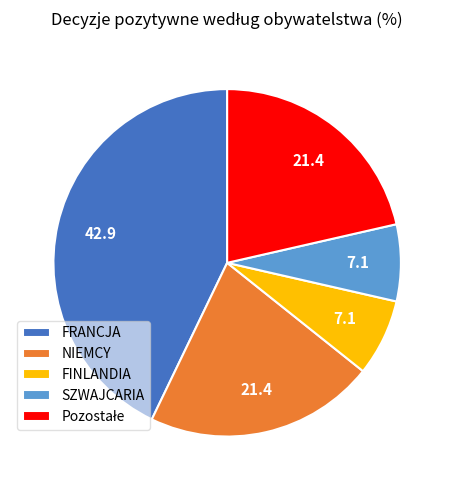

Between SZWAJCARIA and FRANCJA, which is larger?

FRANCJA